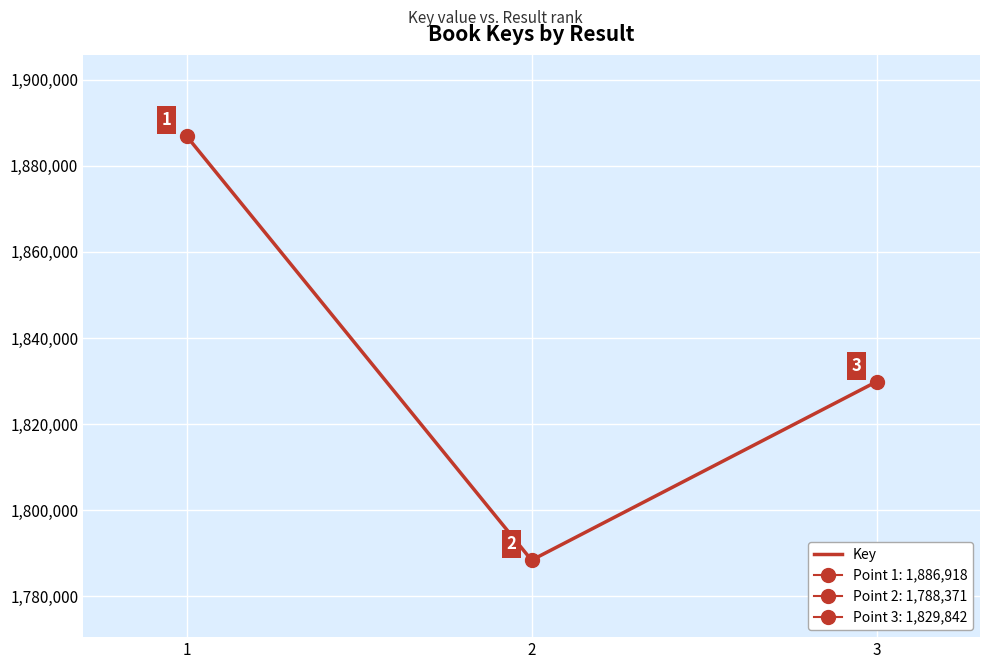

What is the average value?

1835044